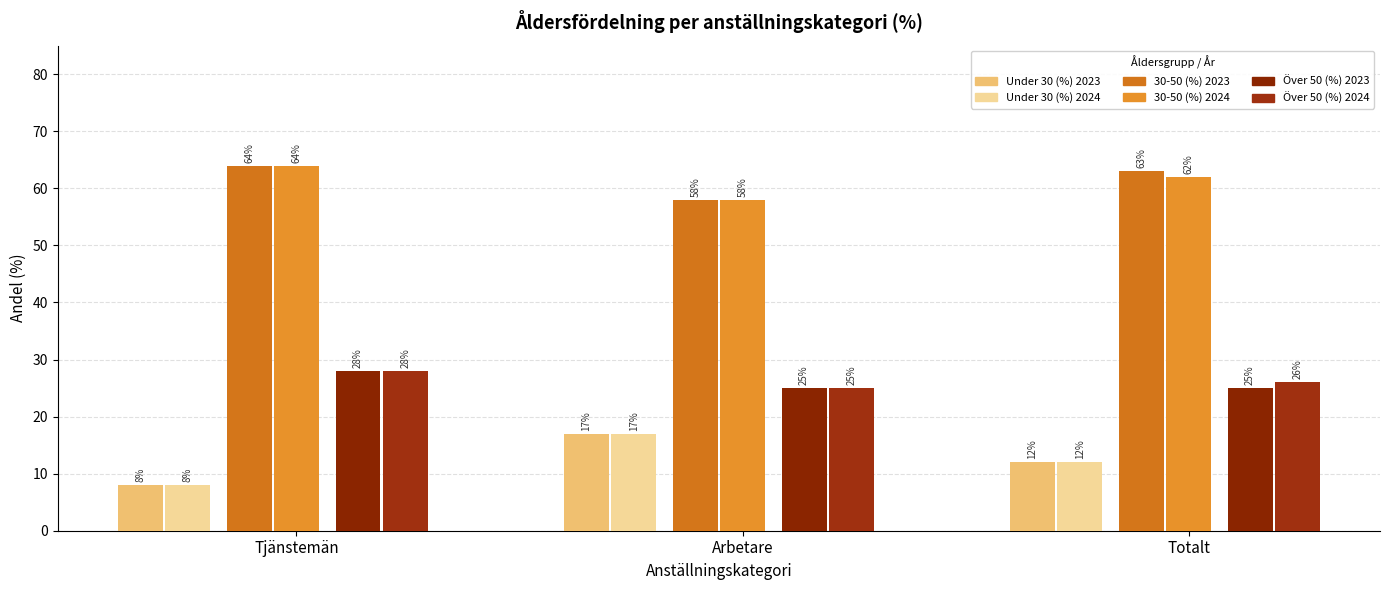

Which series has the largest total across all categories?

30-50 (%) 2023